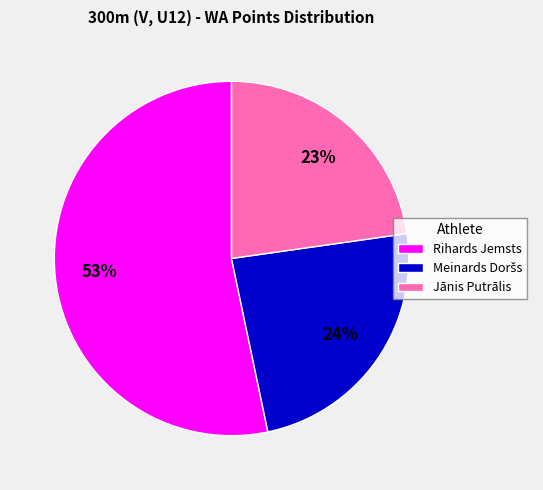

To the nearest percent, what is the combined percentage of Rihards Jemsts and Jānis Putrālis?

76%